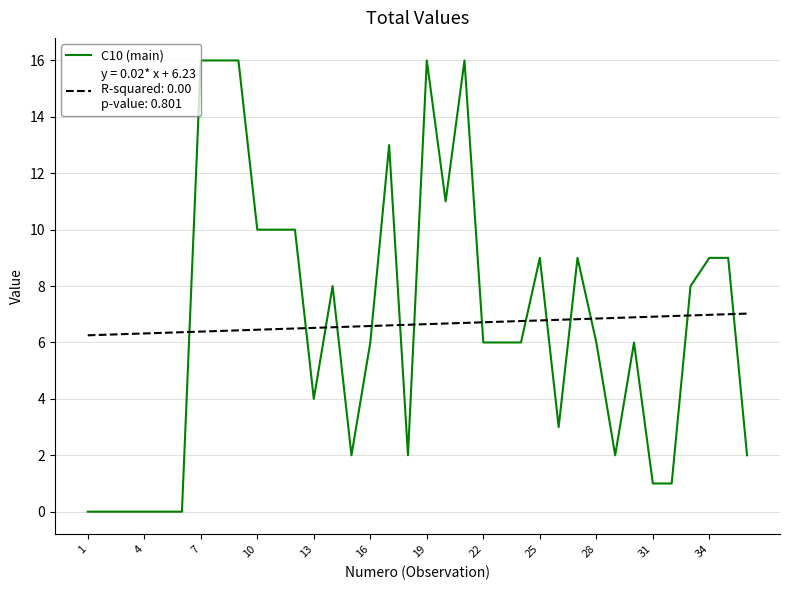

What is the greatest value displayed?

16.0